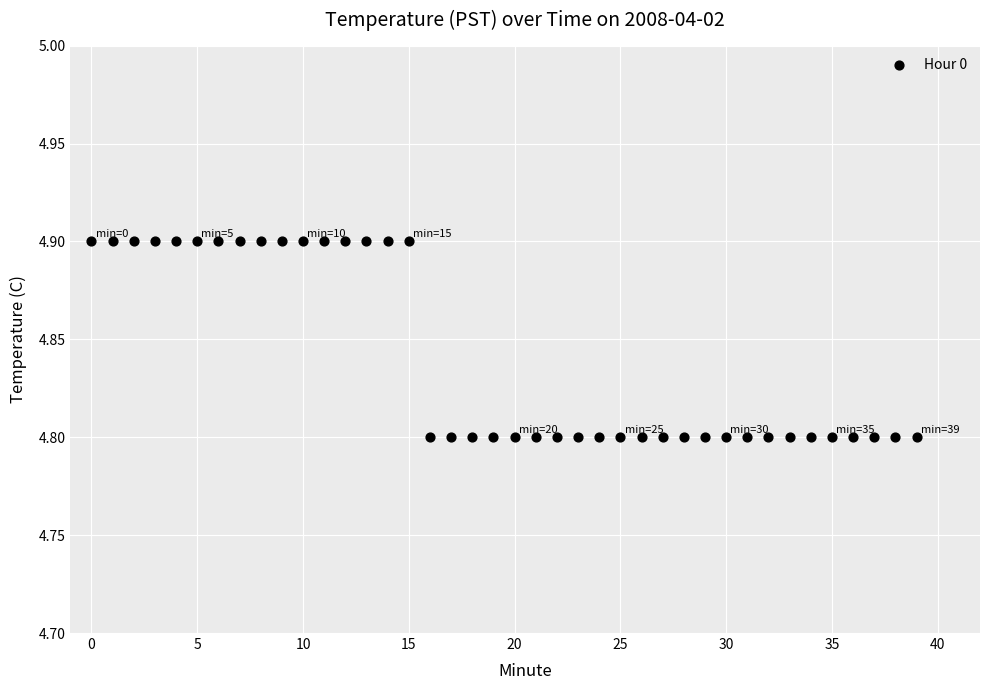

How many data points are displayed?

40